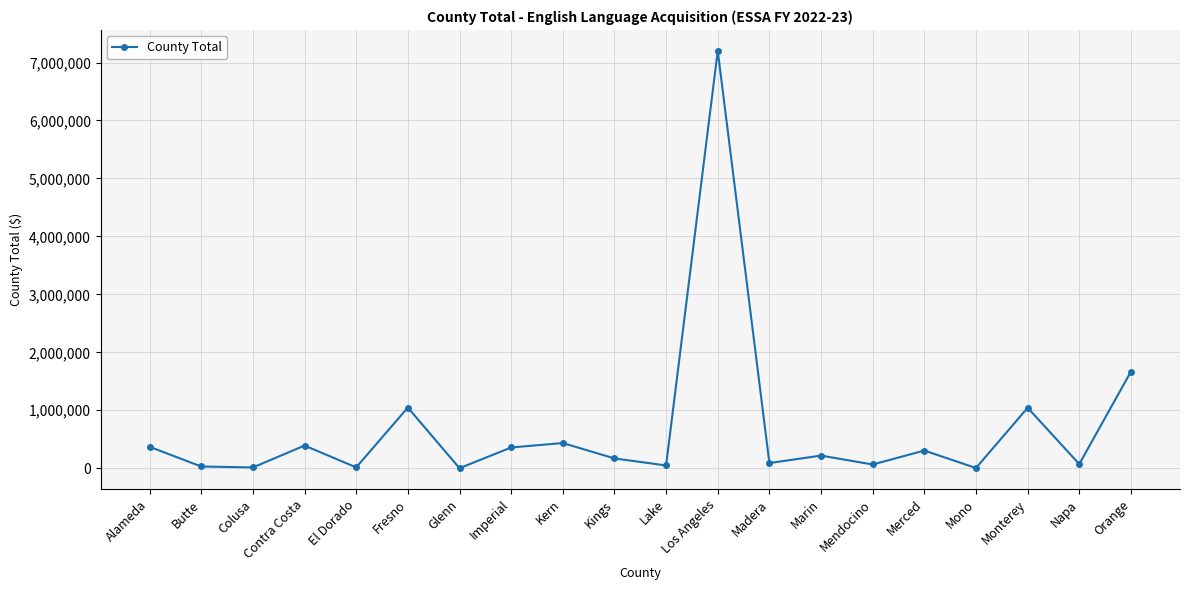

What is the greatest value displayed?

7202379